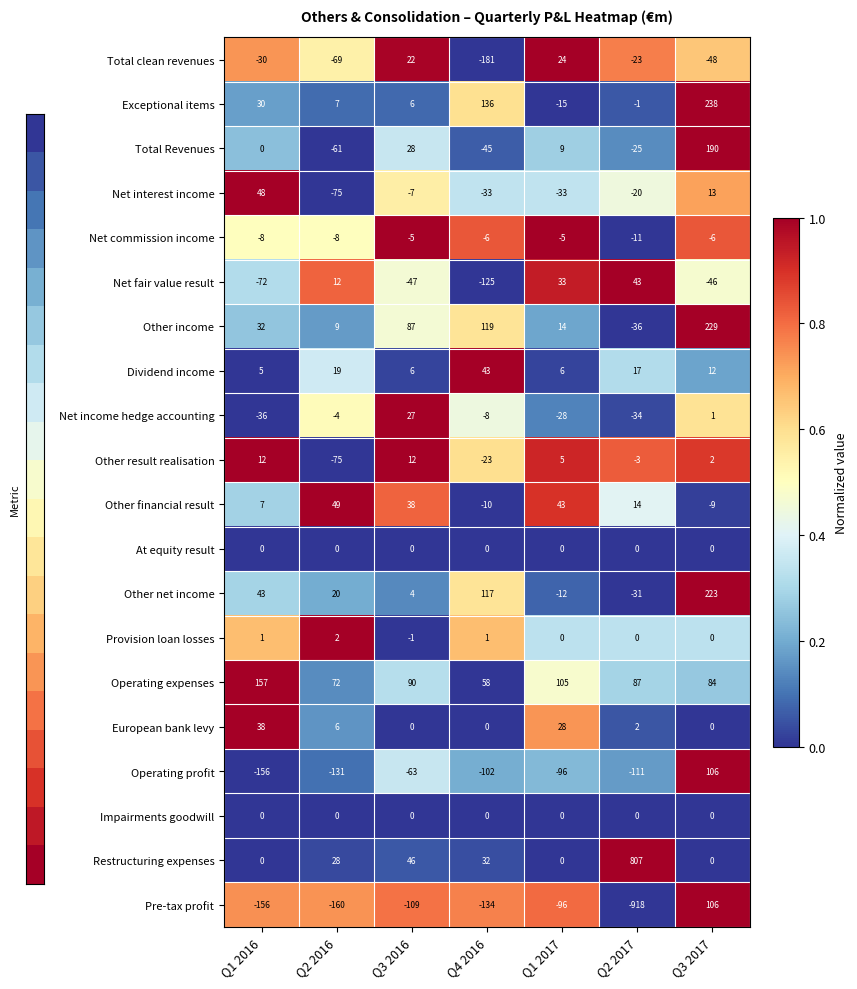

Count the number of categories in the chart.

7